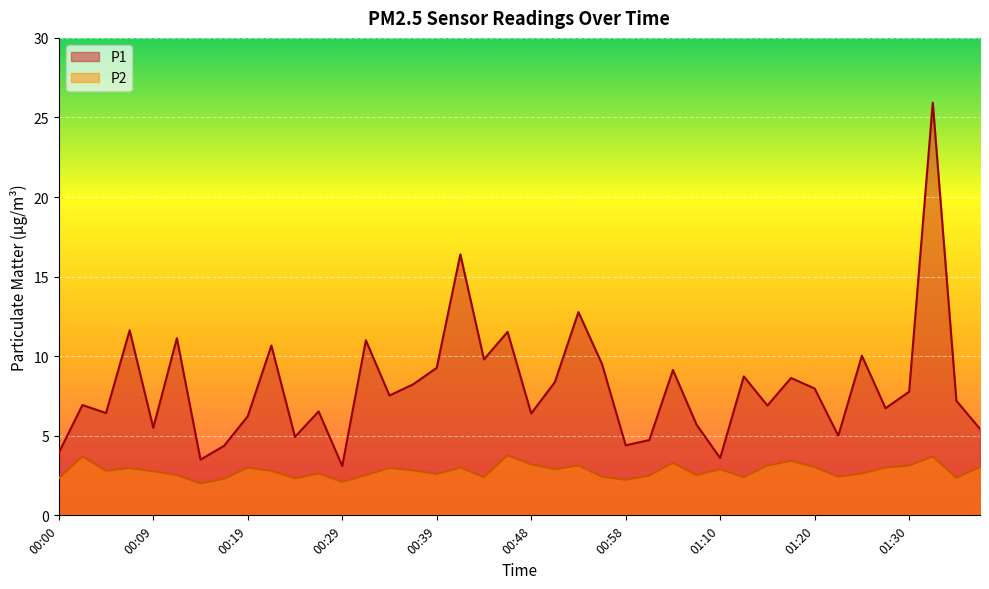

List the labels in order of P1 value, largest first.

01:32, 00:41, 00:53, 00:07, 00:46, 00:12, 00:31, 00:22, 01:25, 00:43, 00:56, 00:39, 01:03, 01:13, 01:18, 00:51, 00:36, 01:20, 01:30, 00:34, 01:35, 00:02, 01:15, 01:27, 00:26, 00:05, 00:48, 00:19, 01:08, 00:09, 01:37, 01:22, 00:24, 01:00, 00:58, 00:17, 00:00, 01:10, 00:14, 00:29